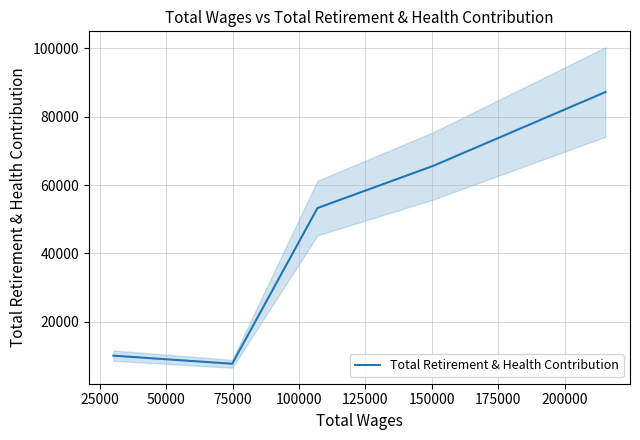

The value at 25000 is 4149. True or false?

False